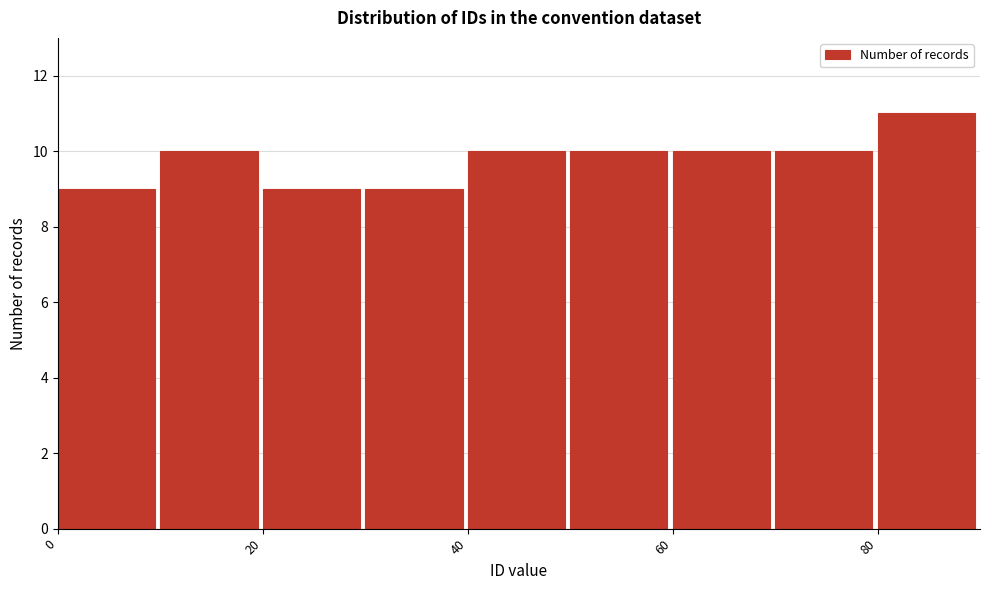

What is the height of the bar covering 80 to 90 on the x-axis? The values are not printed on the chart, so give them approximately, as read against the axis.

11